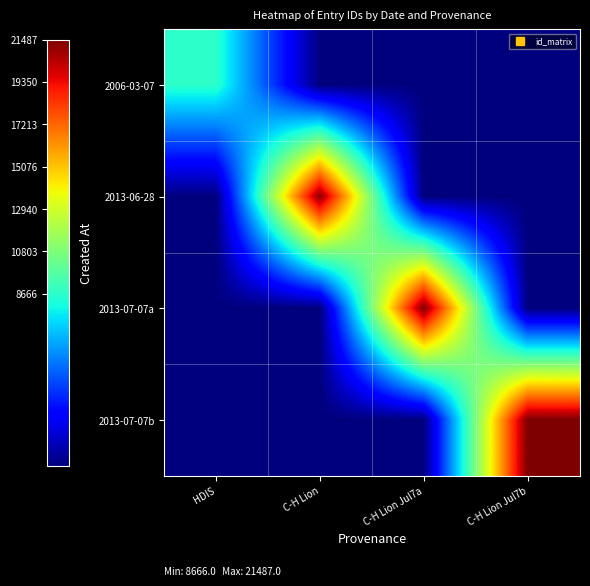

Reading left to right, list all the values displayed in this chart.

2006-03-07: HDIS=8666	C-H Lion=0	C-H Lion Jul7a=0	C-H Lion Jul7b=0
2013-06-28: HDIS=0	C-H Lion=21254	C-H Lion Jul7a=0	C-H Lion Jul7b=0
2013-07-07a: HDIS=0	C-H Lion=0	C-H Lion Jul7a=21478	C-H Lion Jul7b=0
2013-07-07b: HDIS=0	C-H Lion=0	C-H Lion Jul7a=0	C-H Lion Jul7b=21487